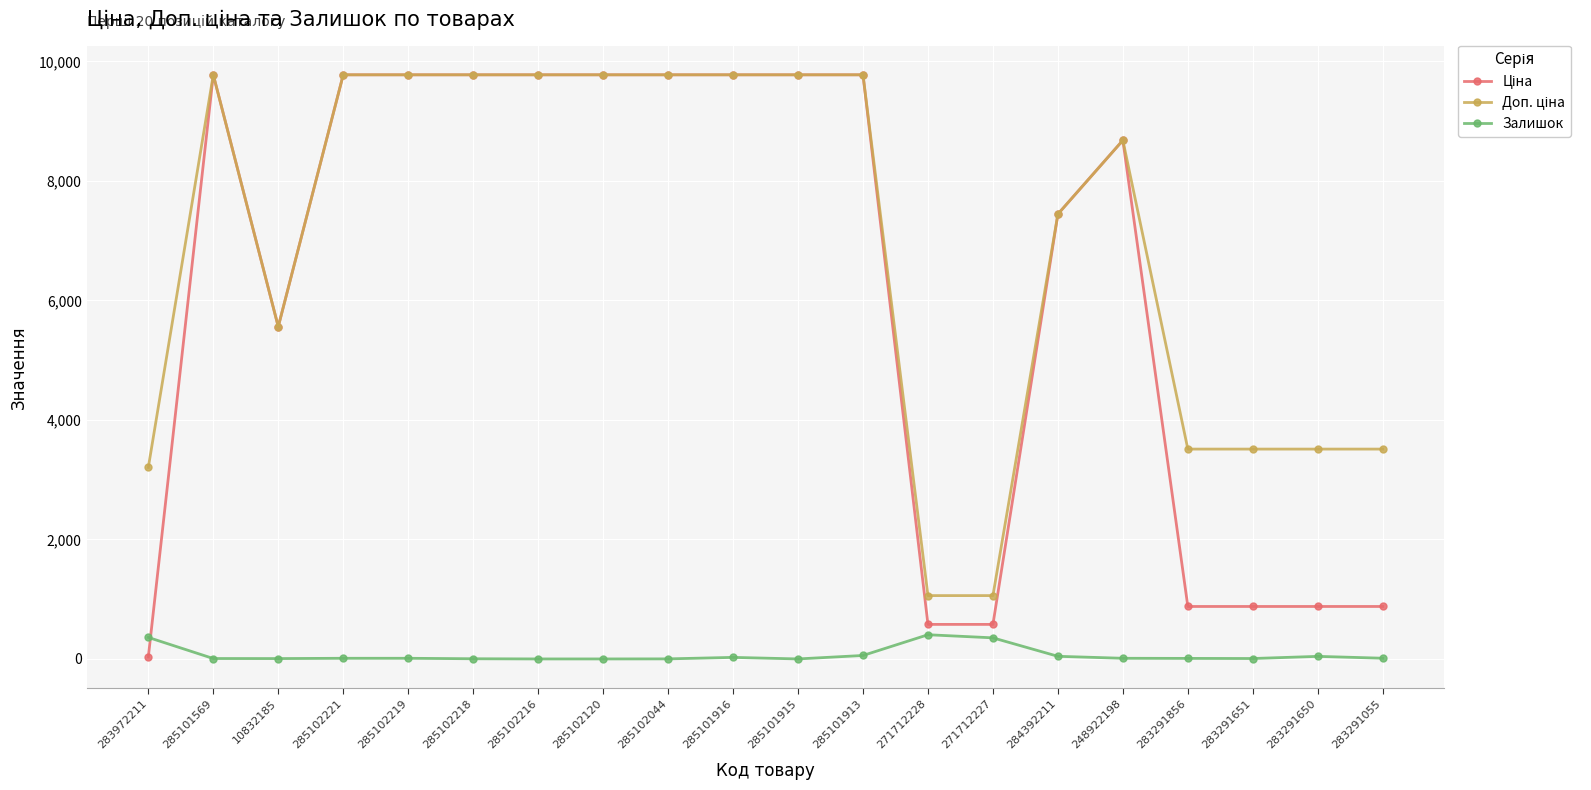

At how many categories does at least one series exceed 8189?

11